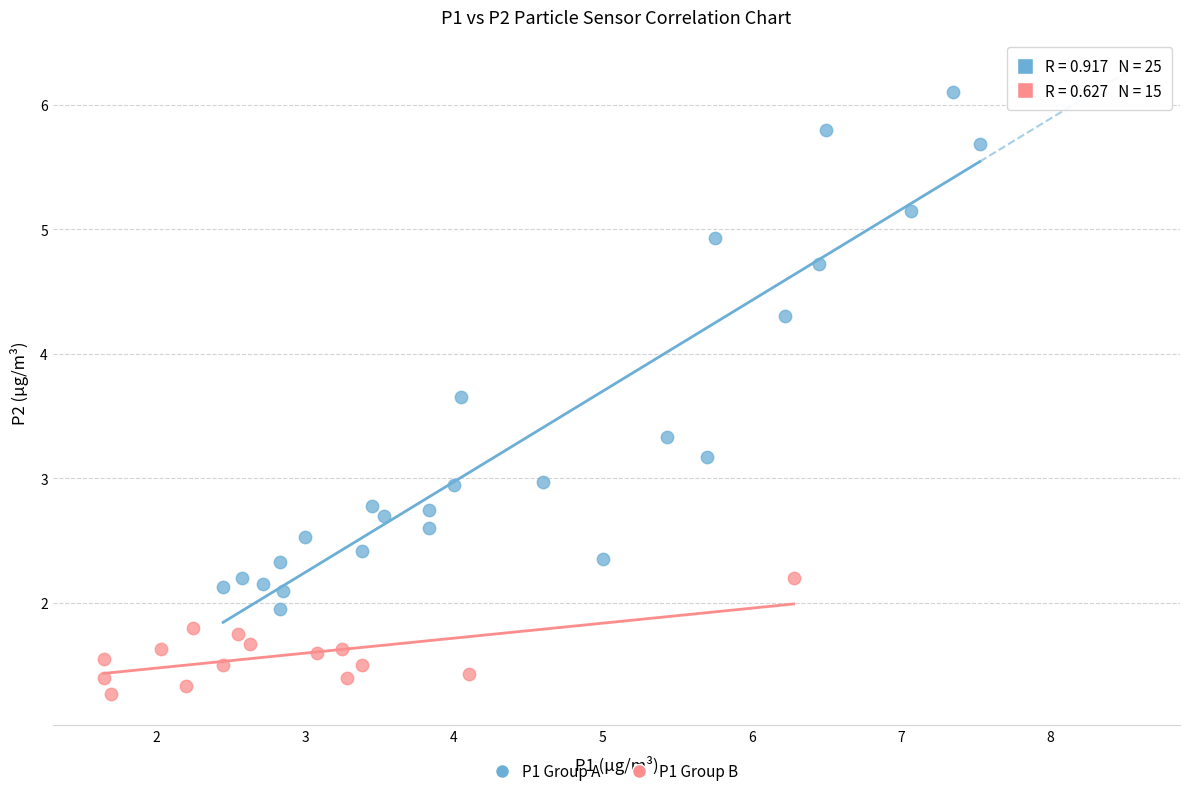

Which series has the largest Y range (max minus min)?

P1 Group A